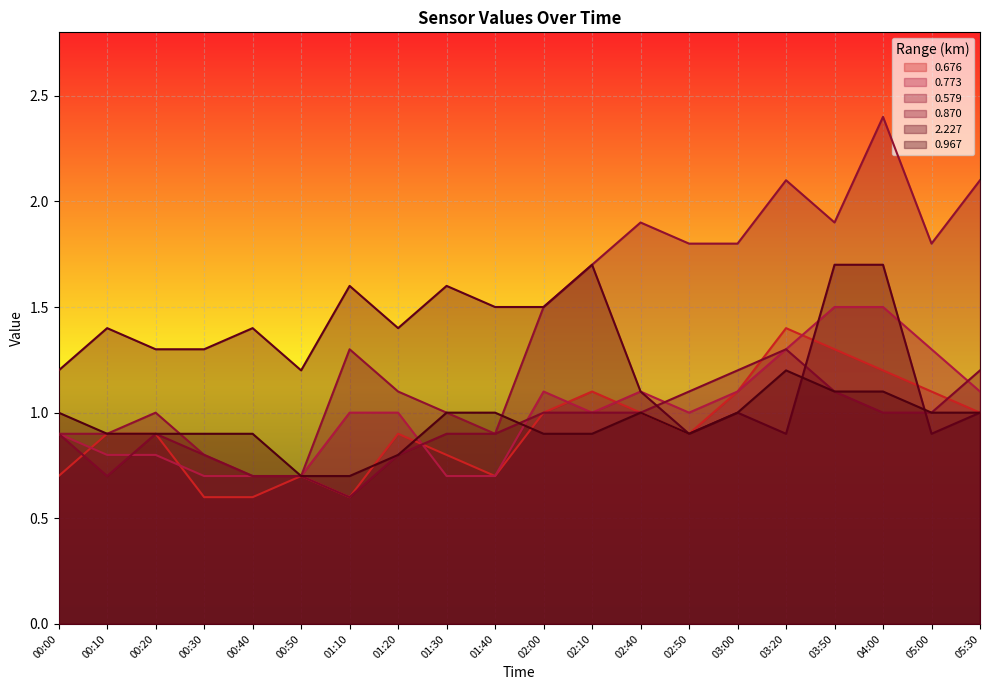

Which series ends up on top after the final intersection of 2.227 and 0.967?

0.967